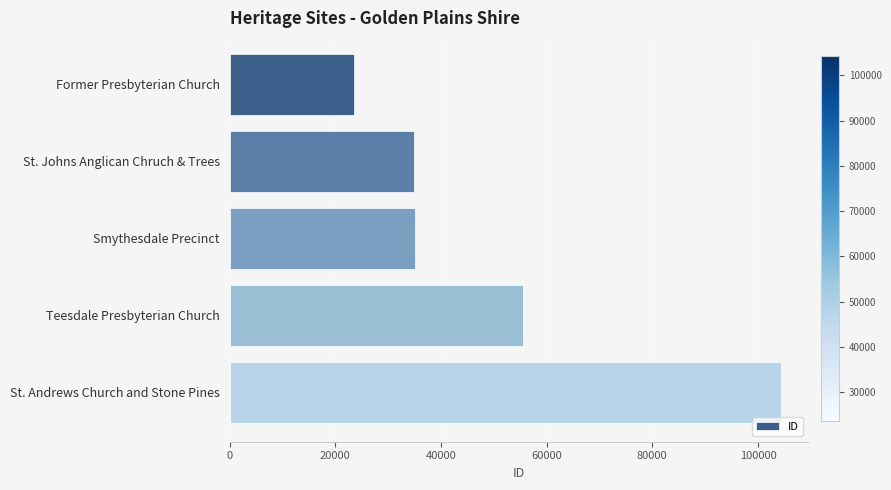

What is the smallest value displayed?

23603